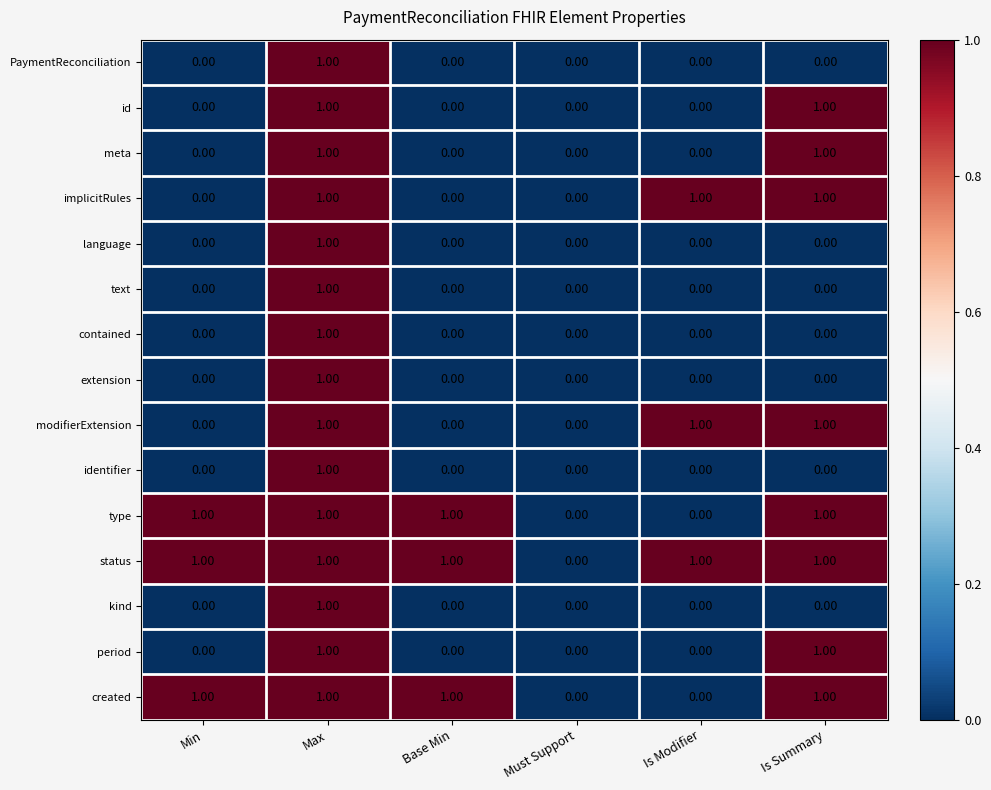

Where is status nearest to the value 0?

Must Support